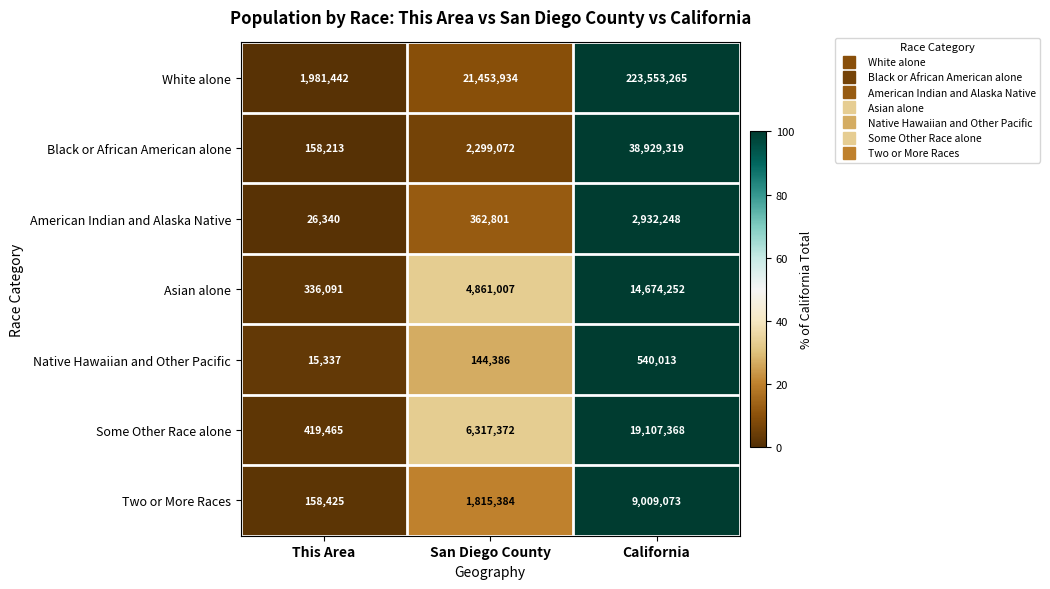

Rank the categories by Two or More Races value from lowest to highest.

This Area, San Diego County, California